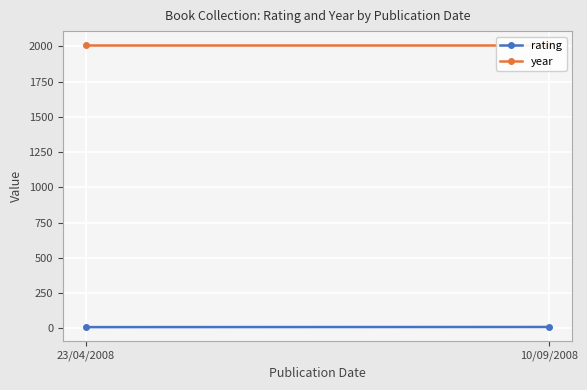

Reading left to right, extract all data points from this chart.

rating: 8	9
year: 2008	2008